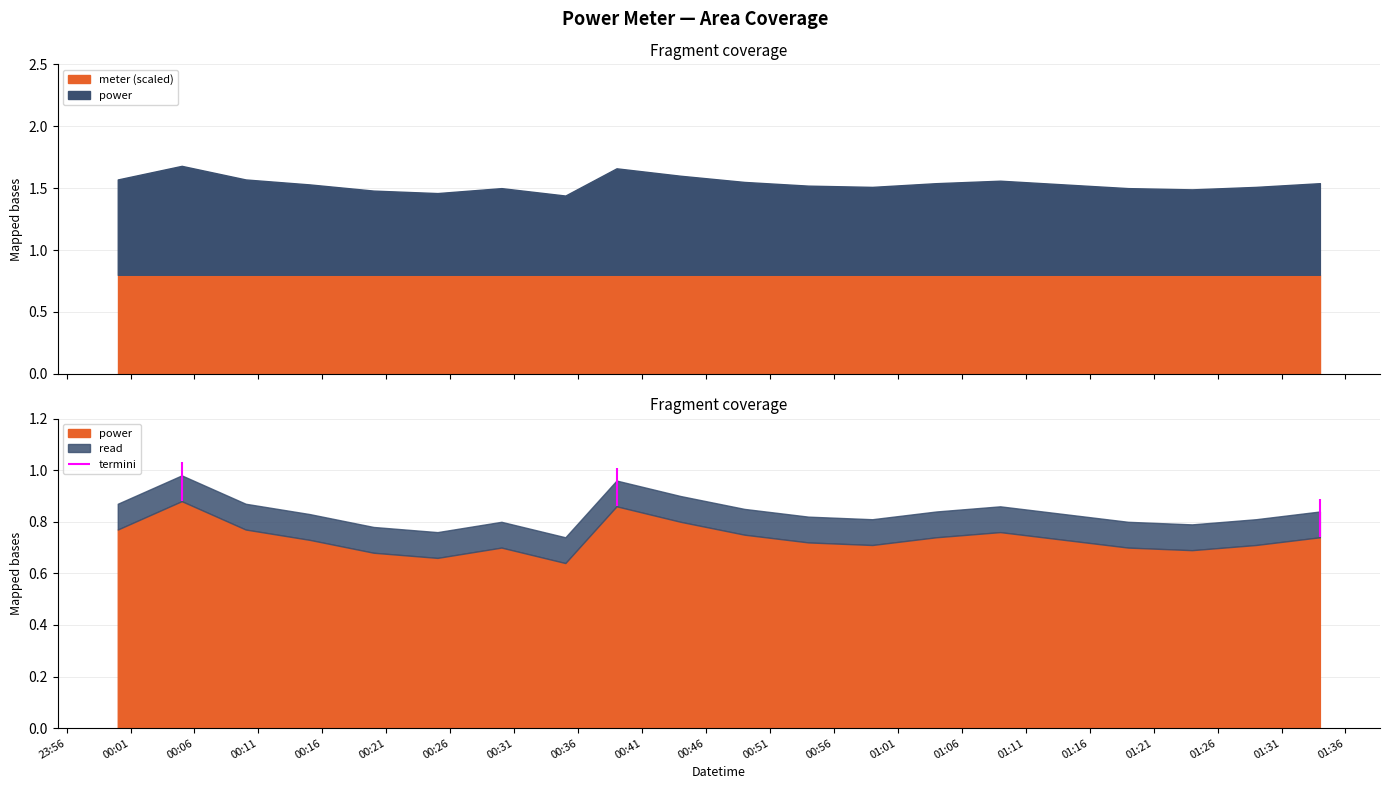

True or false: power and meter cross at least once.

False